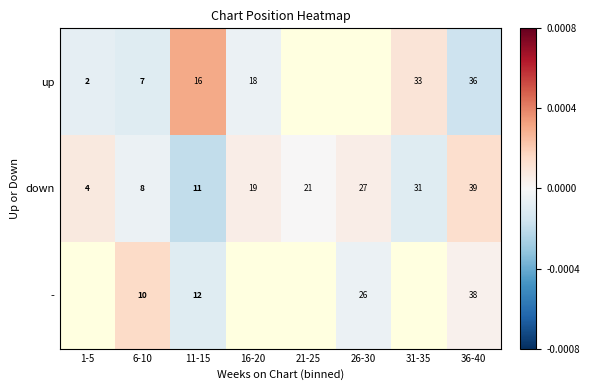

Rank the series at 36-40 from highest to lowest value.

down, -, up